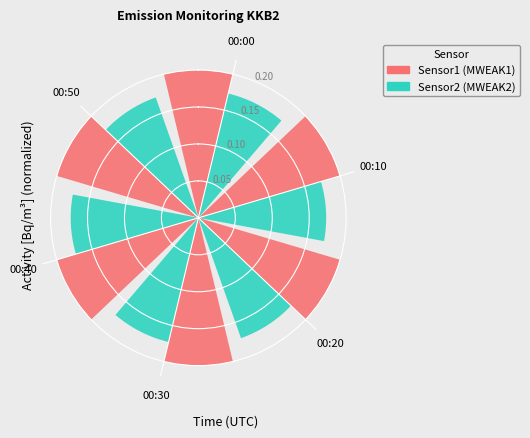

How many distinct data groups are displayed?

2